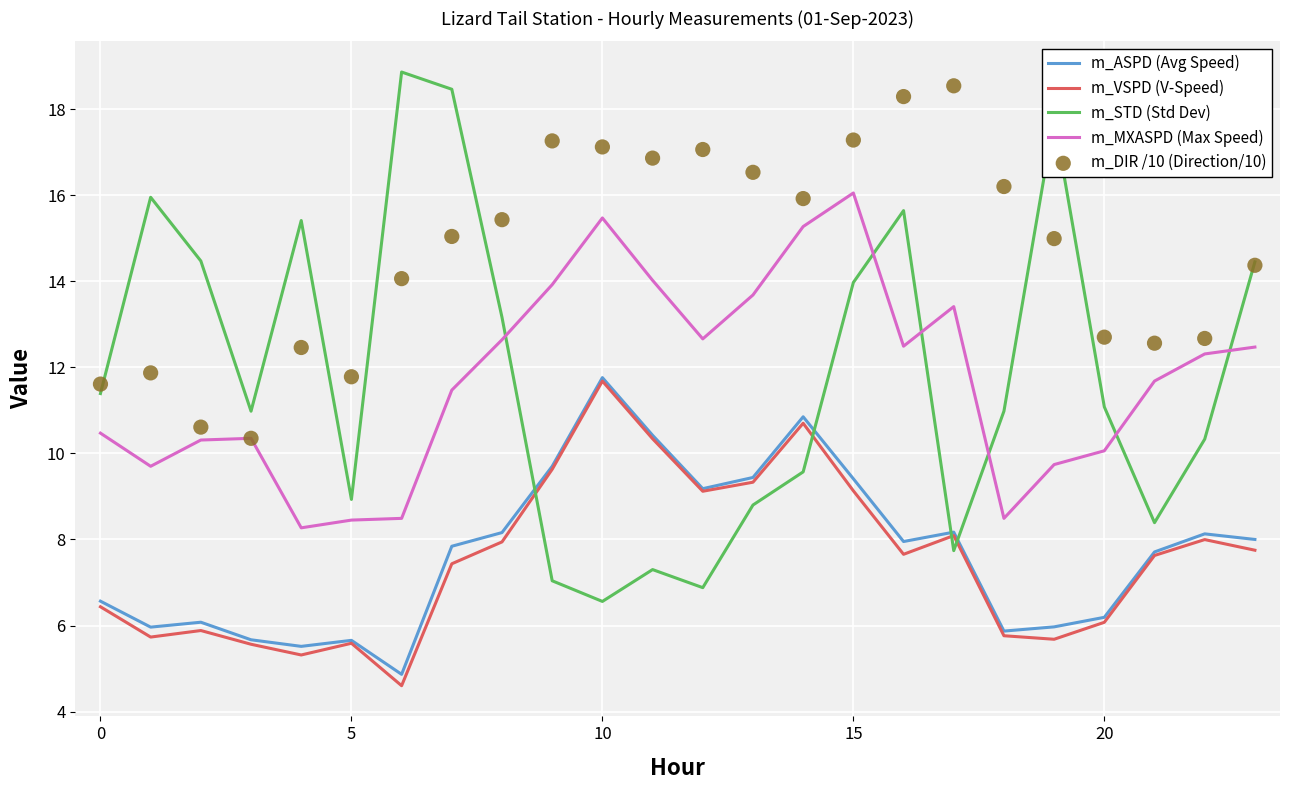

At which category is the sum across all series the highest?

15